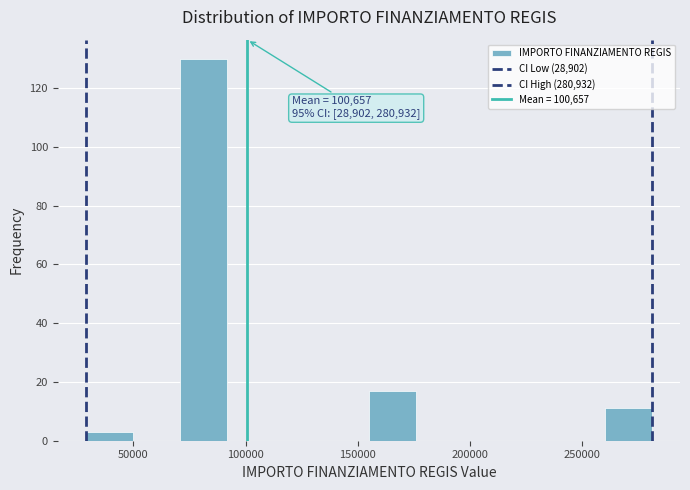

Over which range of the x-axis is the bar tallest?

70000 to 90000